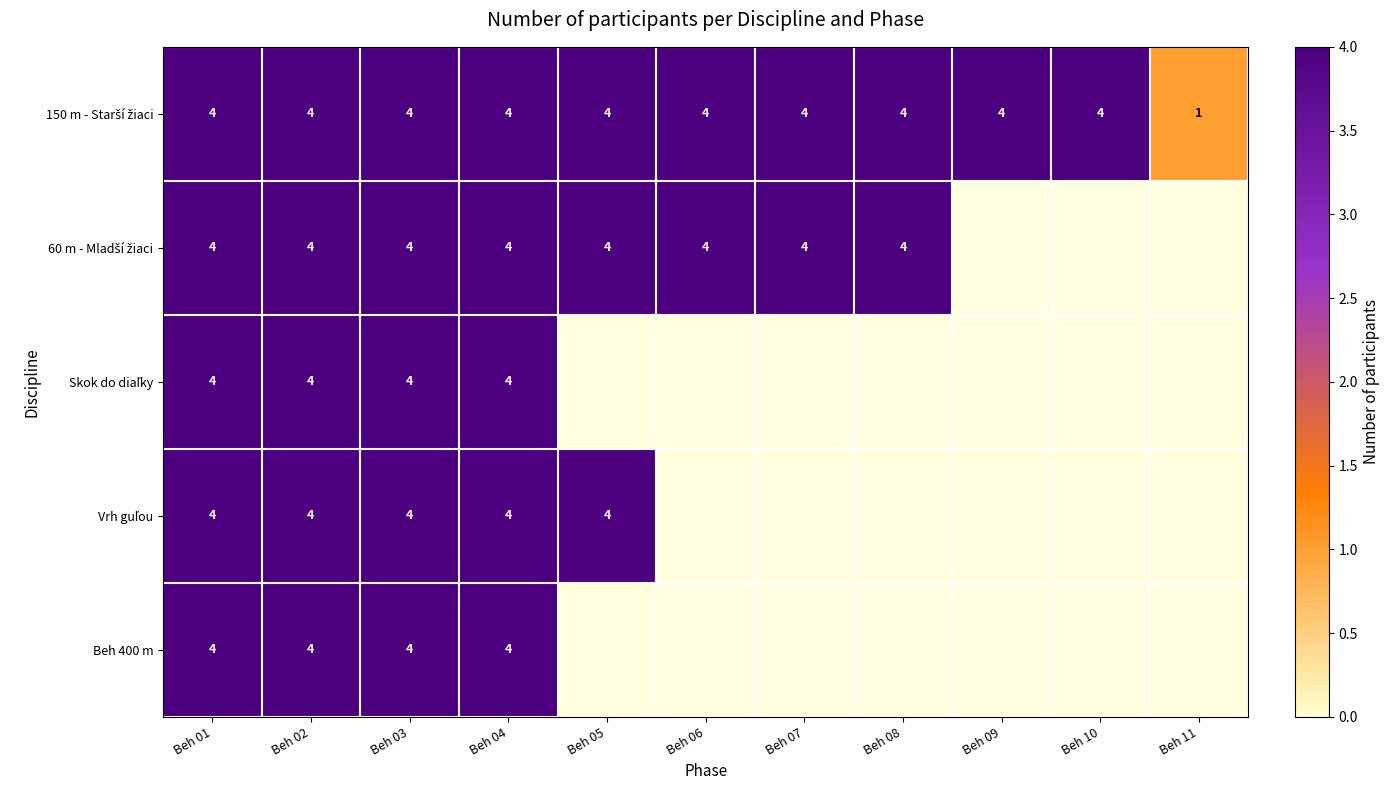

Which category has the highest value across all series?

Beh 01